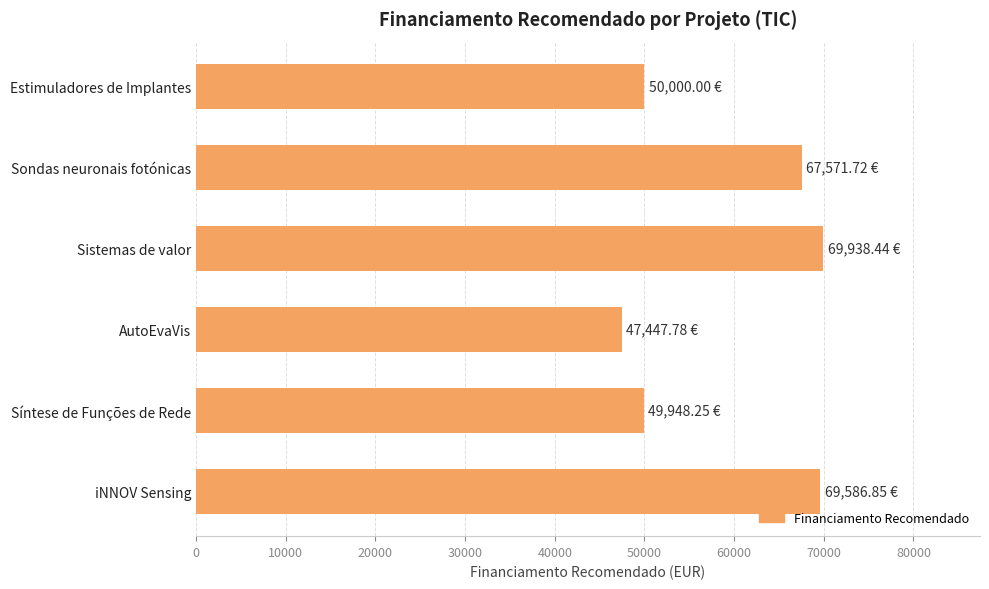

How many bars are there in total?

6